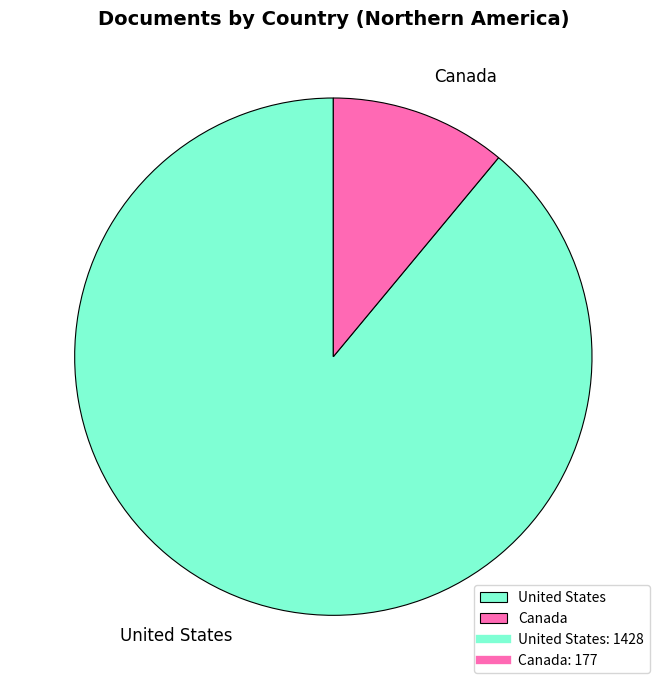

True or false: Canada accounts for 11% of the total.

True